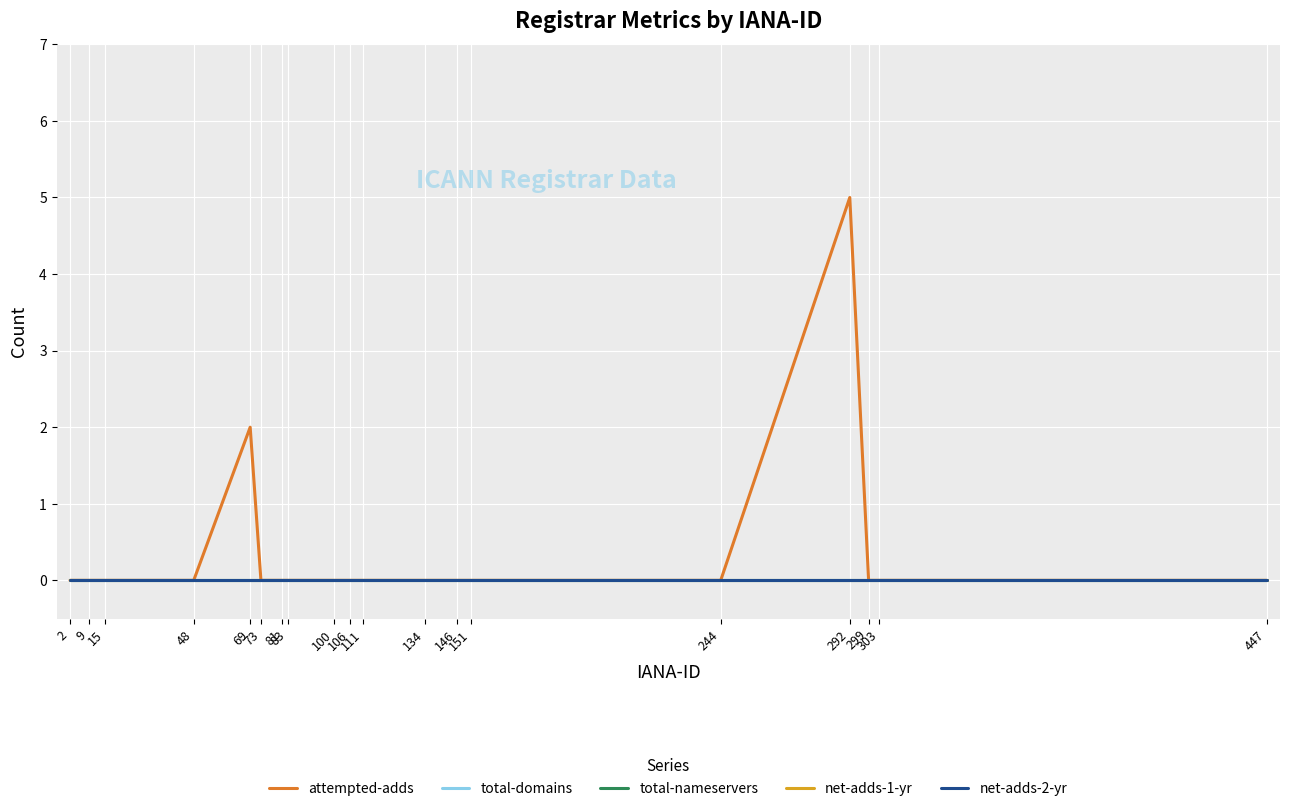

Does the chart display data point markers on the line(s)?

No